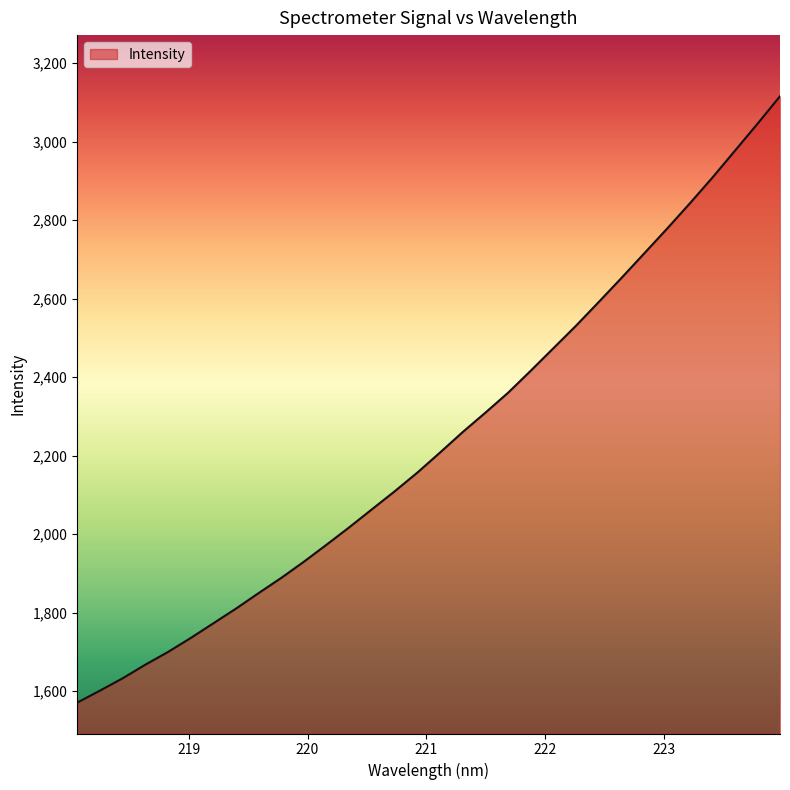

What is the greatest value displayed?

3115.7